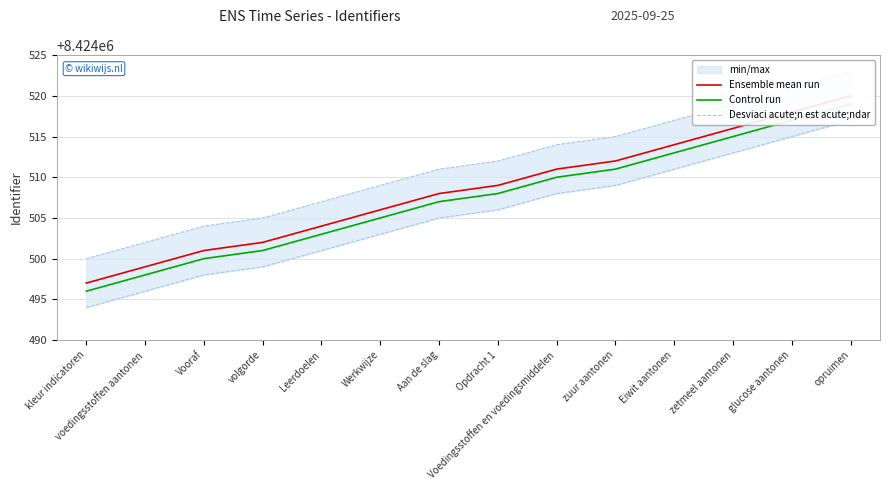

What is the value of the Ensemble mean run point at the 7th from the left?

8424508